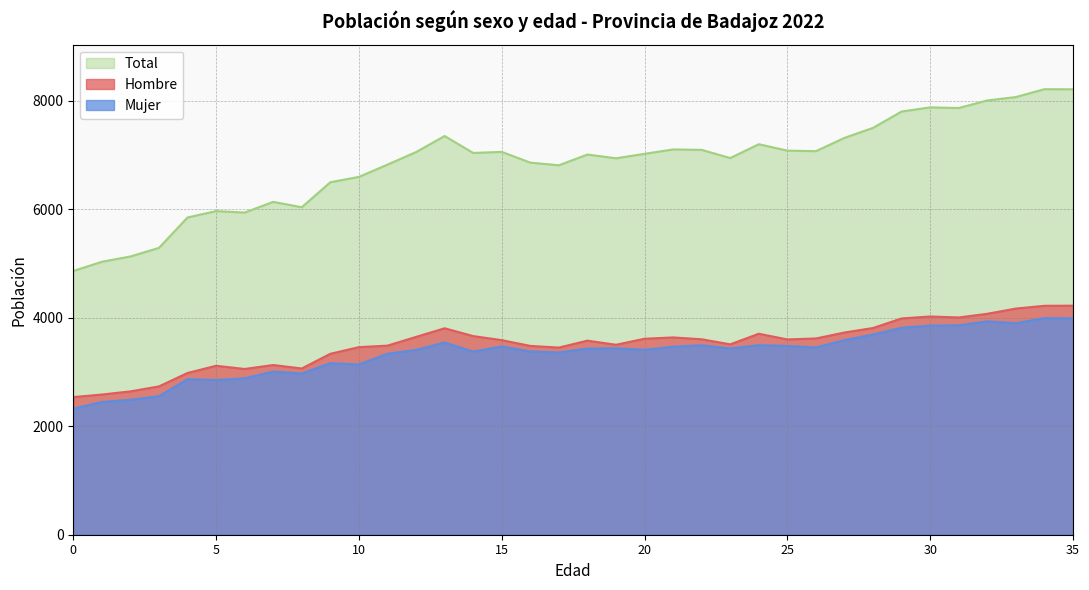

What is the average value of the Mujer series?

3340